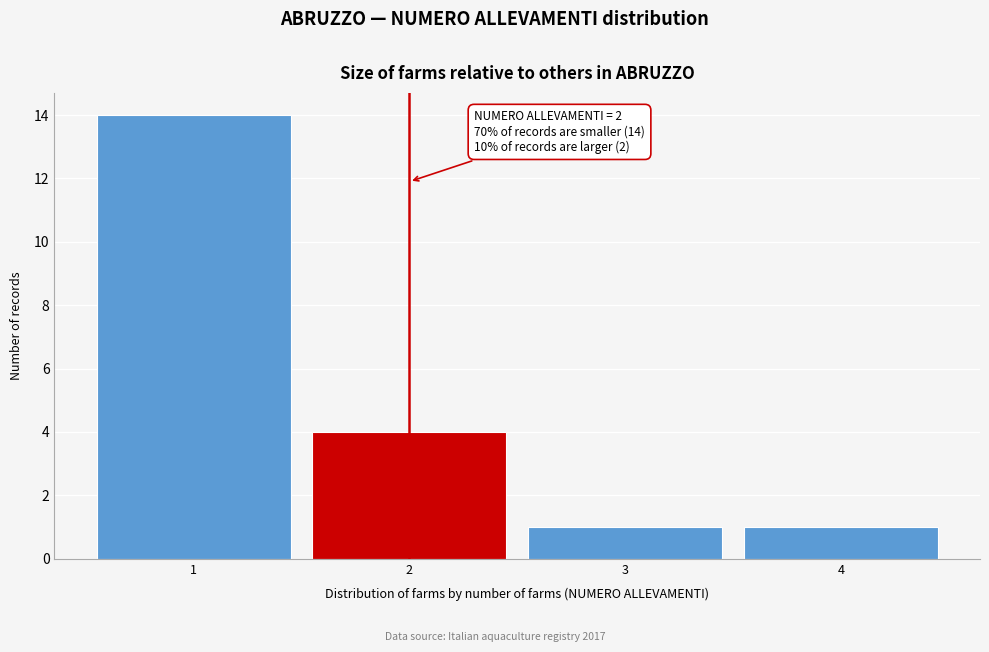

Over which range of the x-axis is the bar tallest?

0.5 to 1.5